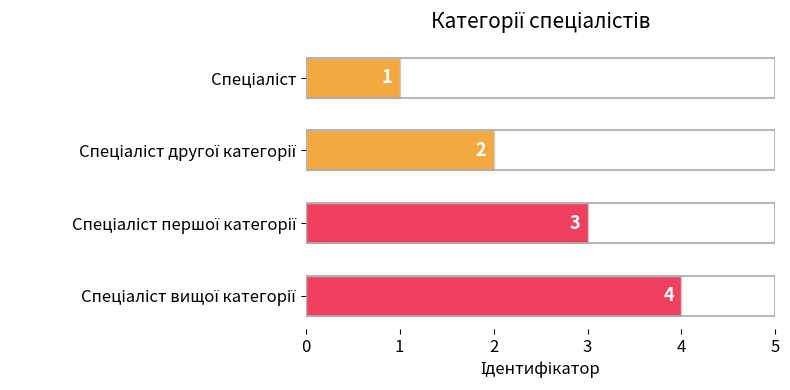

What is the greatest value displayed?

4